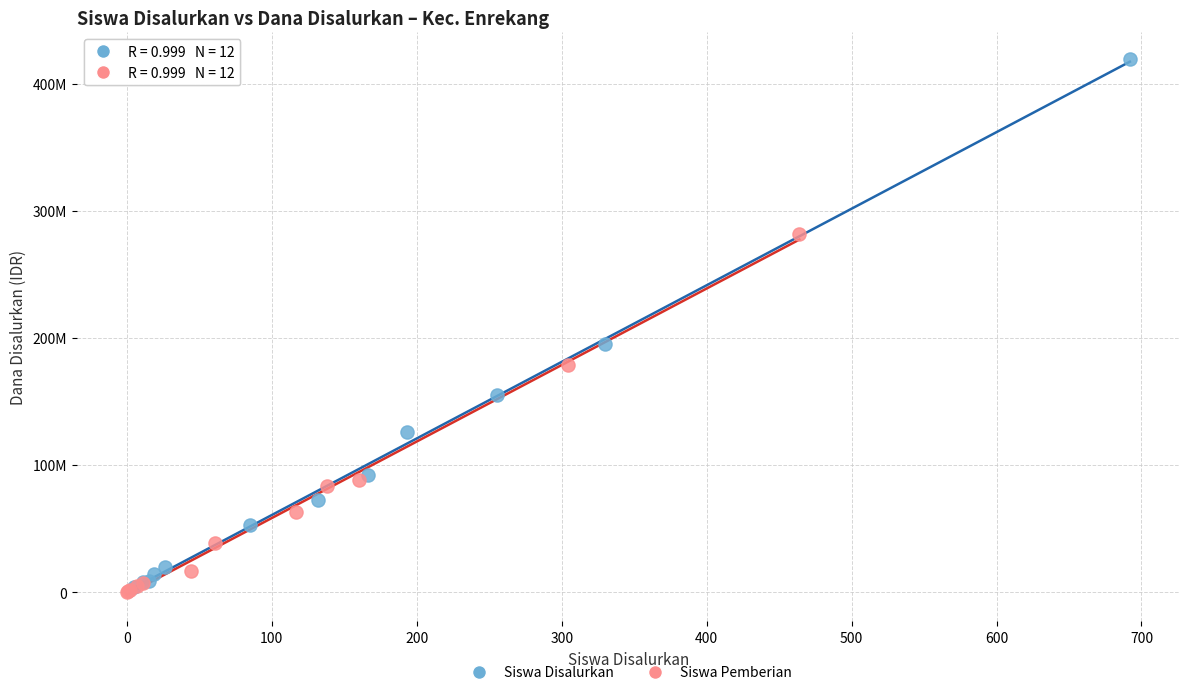

What are all the series names shown in the legend?

Siswa Disalurkan, Siswa Pemberian